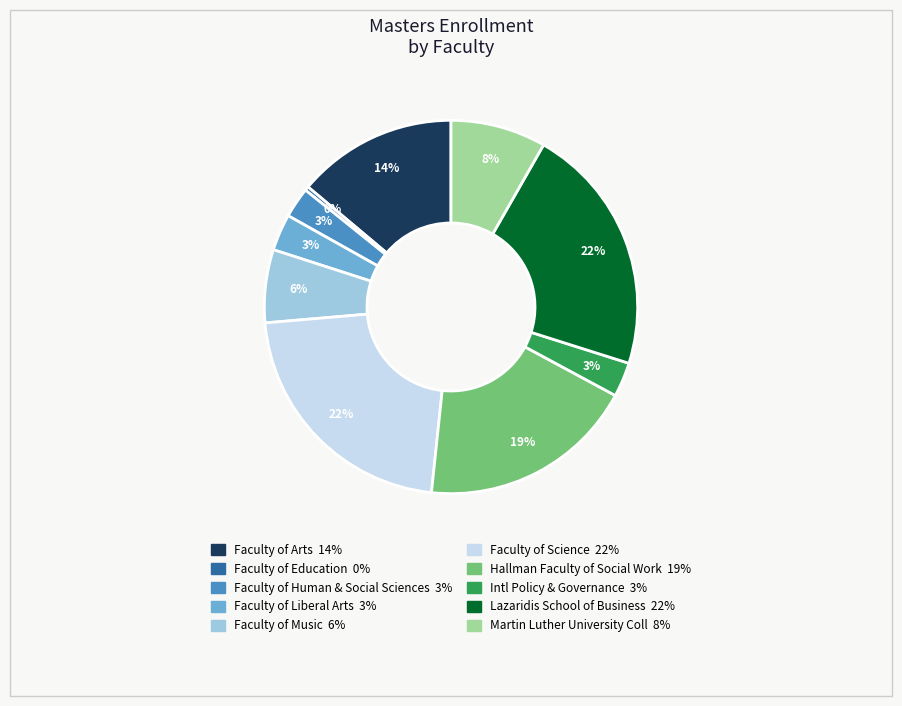

Count the number of slices in the pie.

10